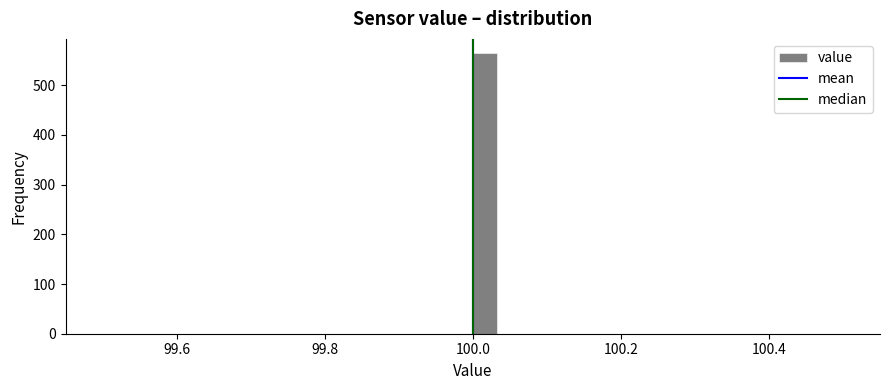

Read against the x-axis, roughly where is the centre of the tallest bar?

100.02